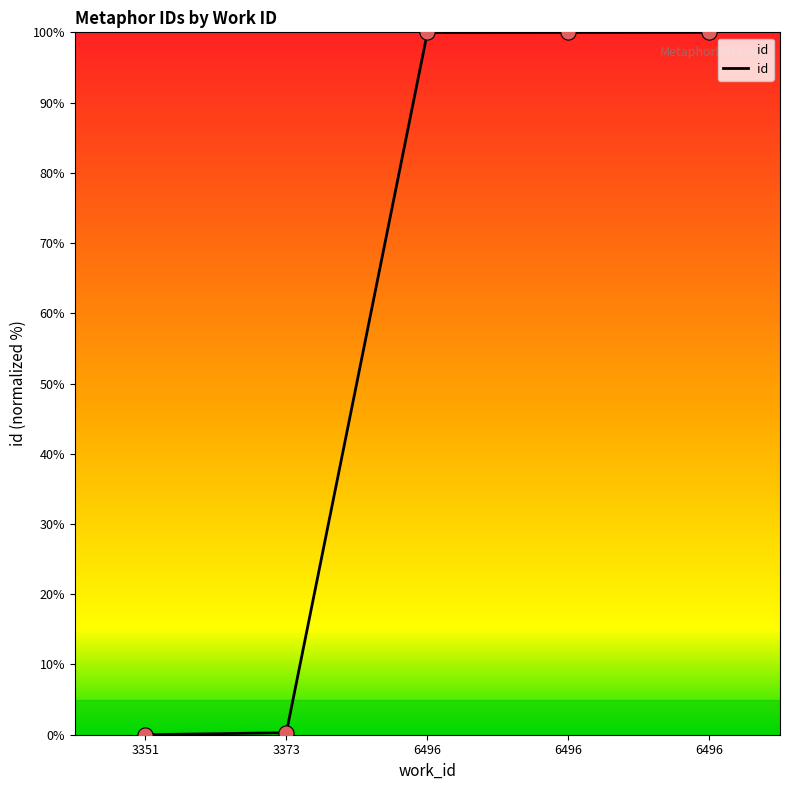

Which has a higher value, 6496 or 6496?

6496